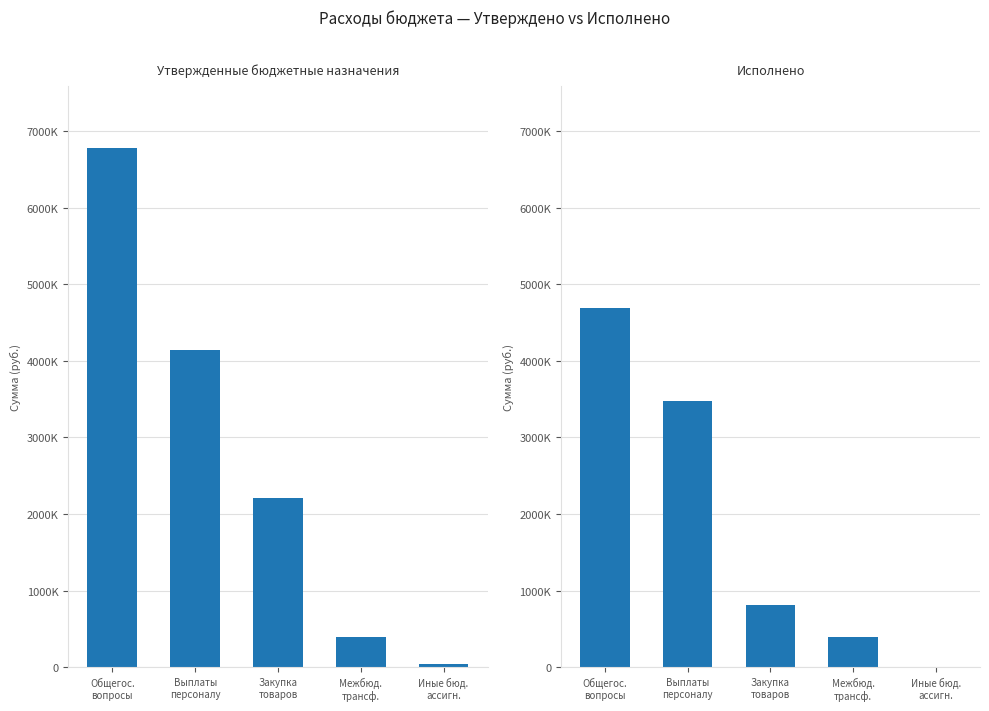

Reading left to right, list all the values displayed in this chart.

Утвержденные бюджетные назначения: Общегос.
вопросы=6781101.6	Выплаты
персоналу=4139100.0	Закупка
товаров=2209915.6	Межбюд.
трансф.=395000.0	Иные бюд.
ассигн.=37086.0
Исполнено: Общегос.
вопросы=4693706.8	Выплаты
персоналу=3480680.6	Закупка
товаров=811613.1	Межбюд.
трансф.=395000.0	Иные бюд.
ассигн.=6413.2